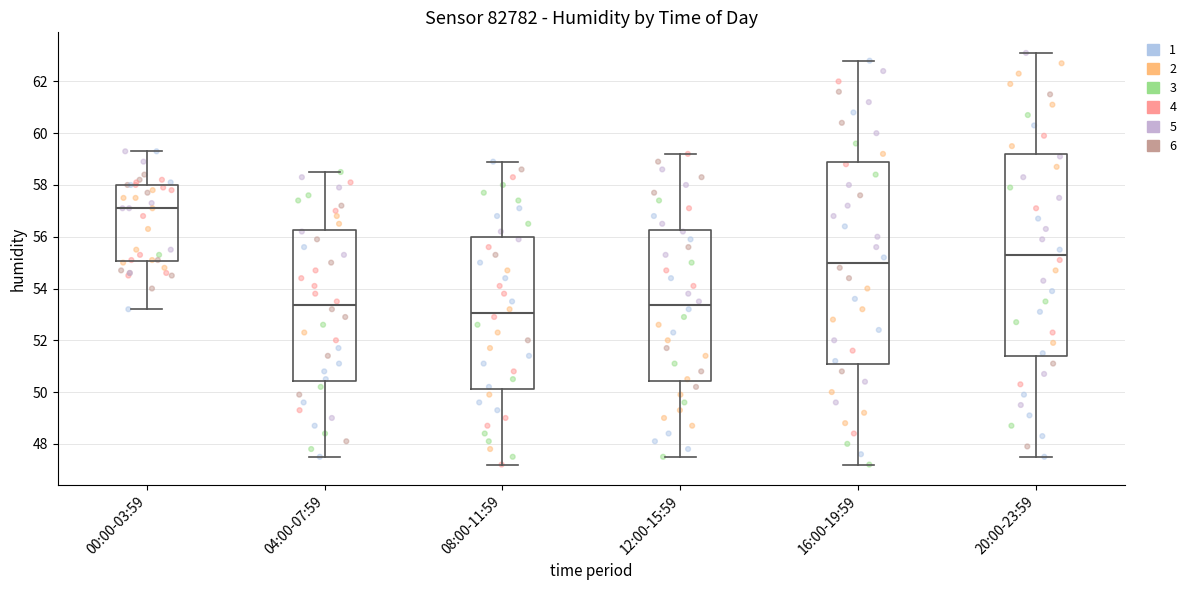

Where does the upper whisker of the box for 08:00-11:59 end on the y-axis? The values are not printed on the chart, so give them approximately, as read against the axis.

59.0